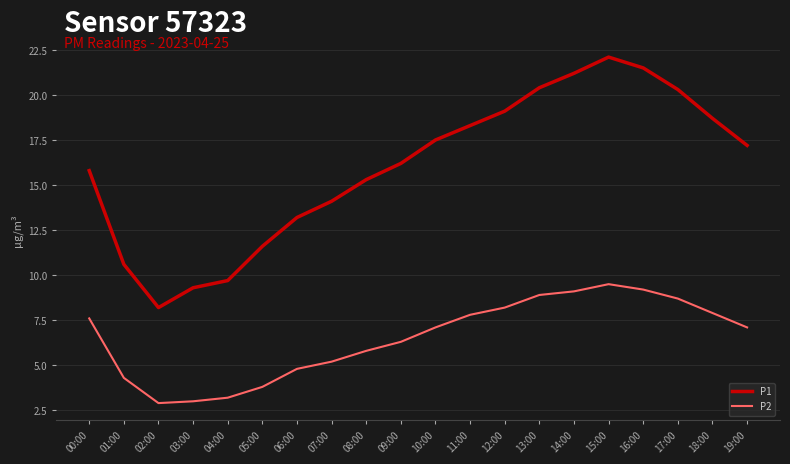

At which label does P2 reach its peak?

15:00